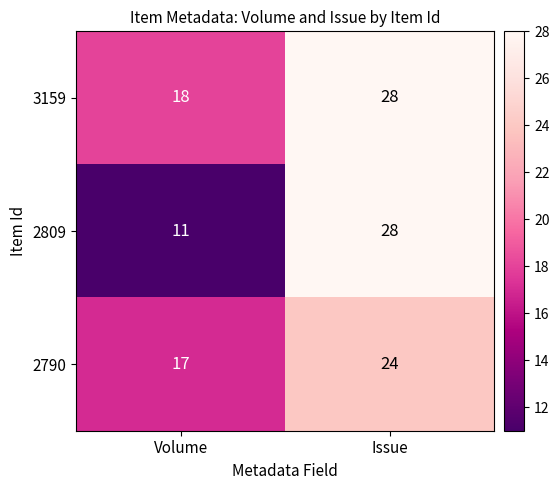

Reading left to right, list all the values displayed in this chart.

3159: 18	28
2809: 11	28
2790: 17	24